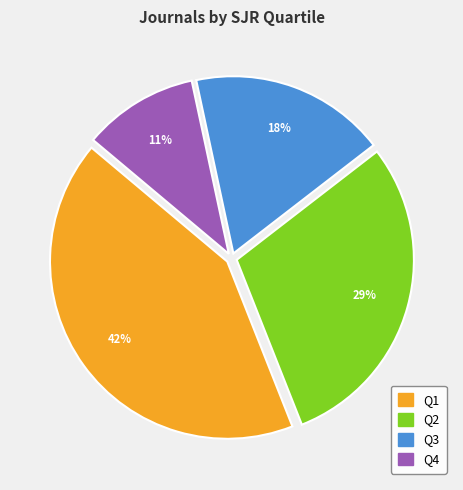

What is the smallest slice in the pie chart?

Q4